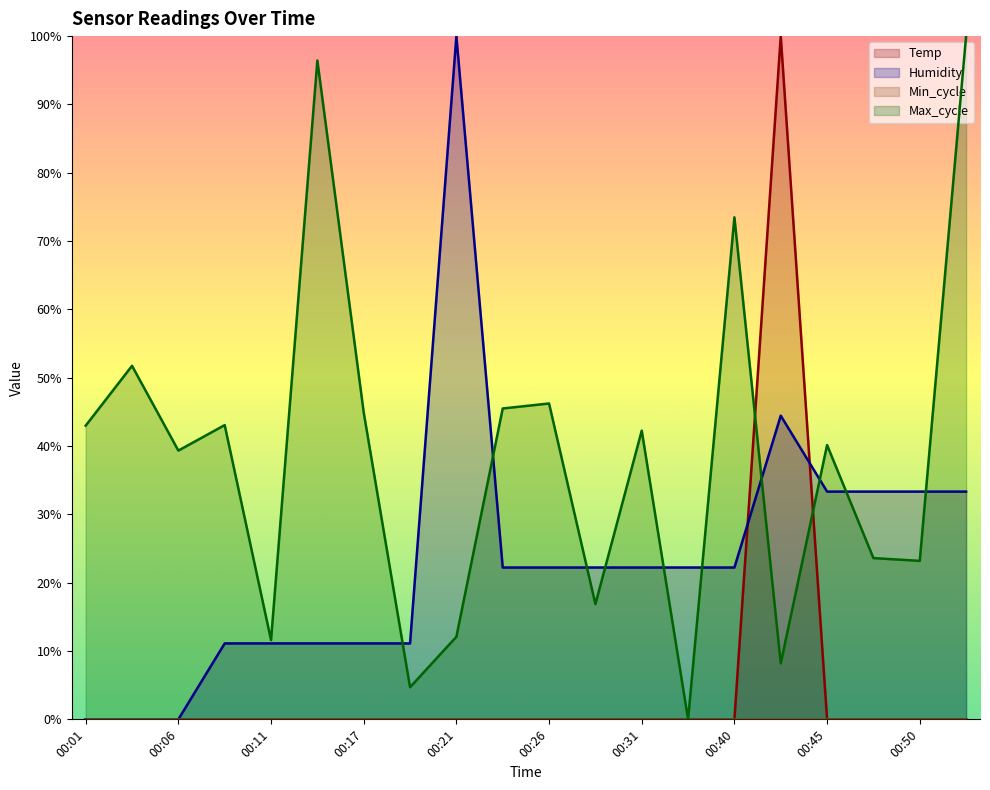

True or false: Max_cycle and Temp cross at least once.

True